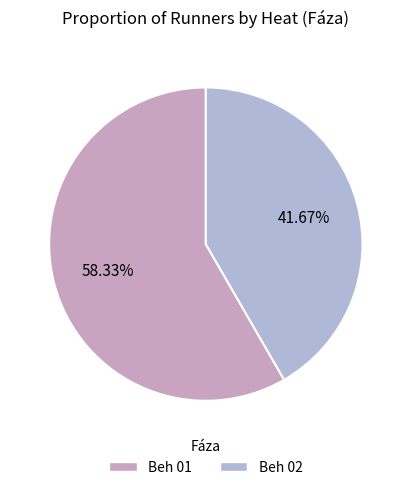

Is it true that Beh 01 is 51% of the pie?

False